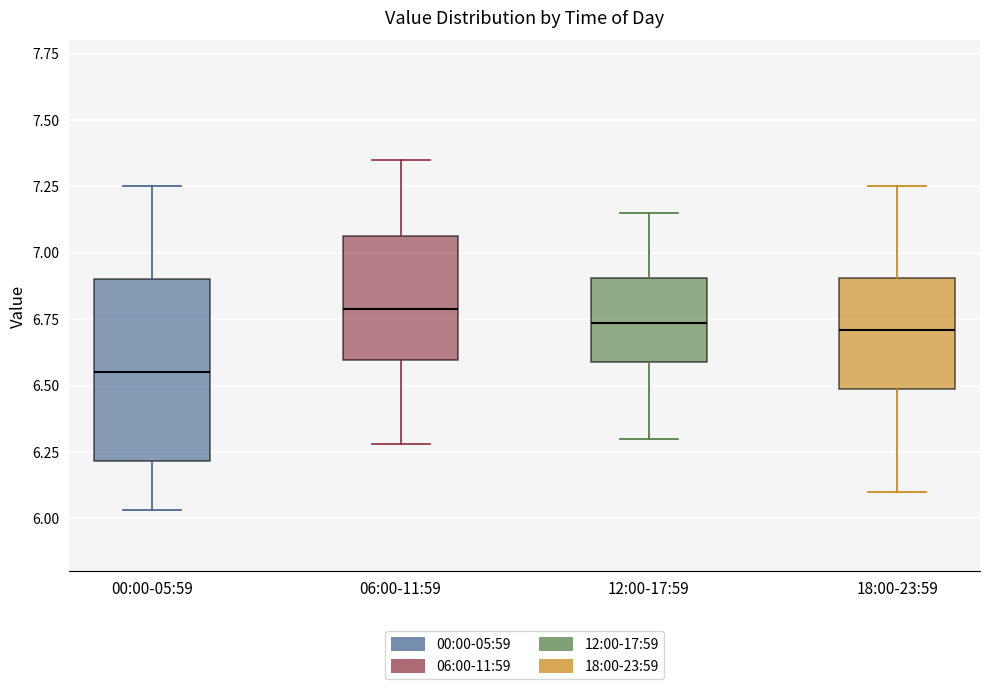

Where does the upper whisker of the box for 12:00-17:59 end on the y-axis? The values are not printed on the chart, so give them approximately, as read against the axis.

7.15